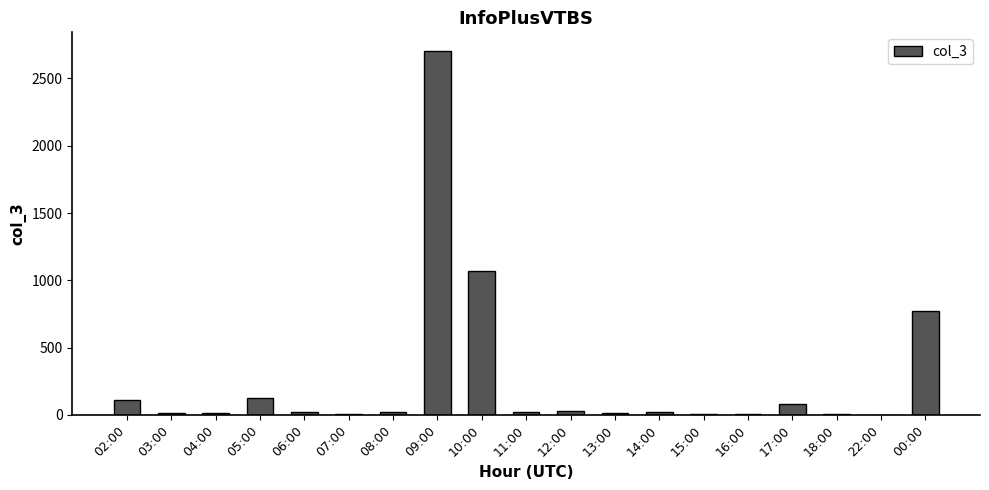

True or false: the data shows 80 at 17:00.

True